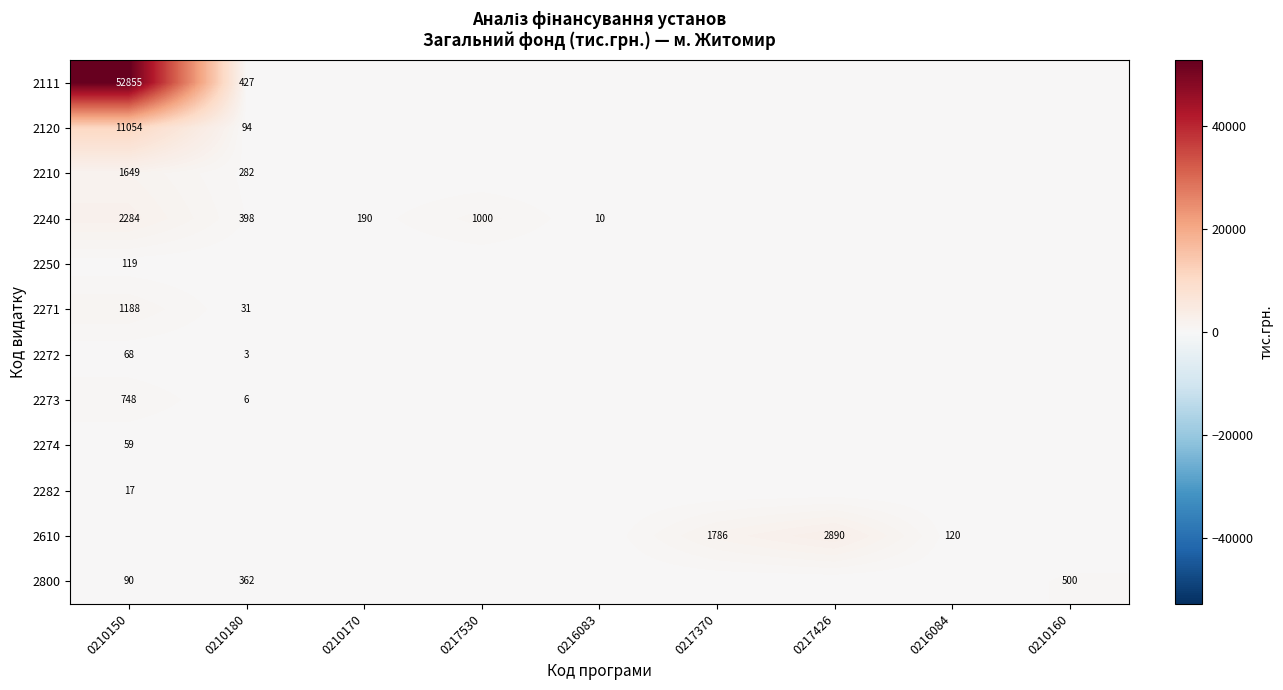

The 2610 series shows 2890 at 0217426. True or false?

True